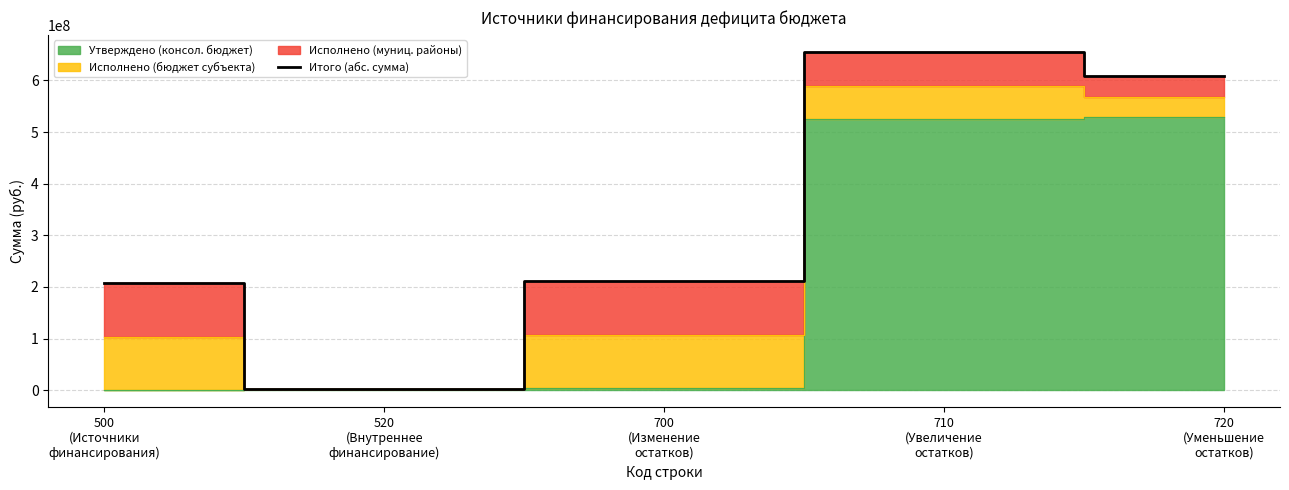

Reading left to right, what are all the values shown in this chart?

500
(Источники
финансирования)=208313003.2	520
(Внутреннее
финансирование)=3190000.0	700
(Изменение
остатков)=211503003.2	710
(Увеличение
остатков)=655599172.4	720
(Уменьшение
остатков)=607757138.9